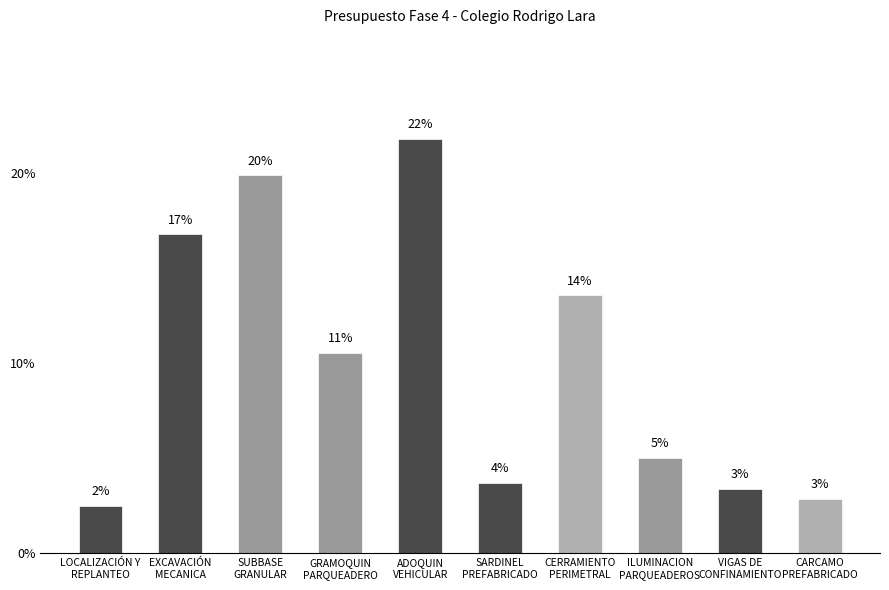

How many bars are there in total?

10